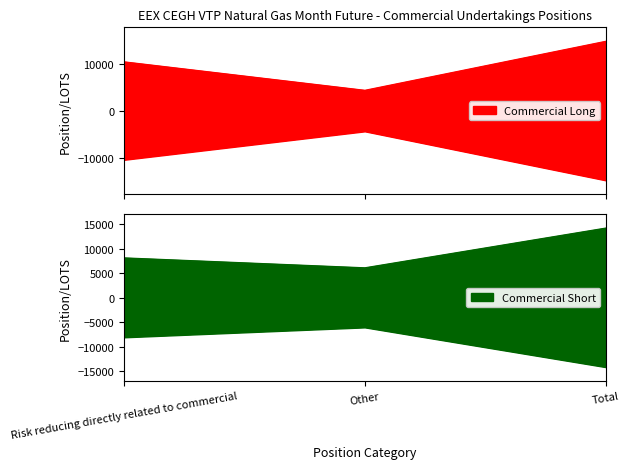

Which series changed the most between Other and Total?

Commercial Undertakings Long